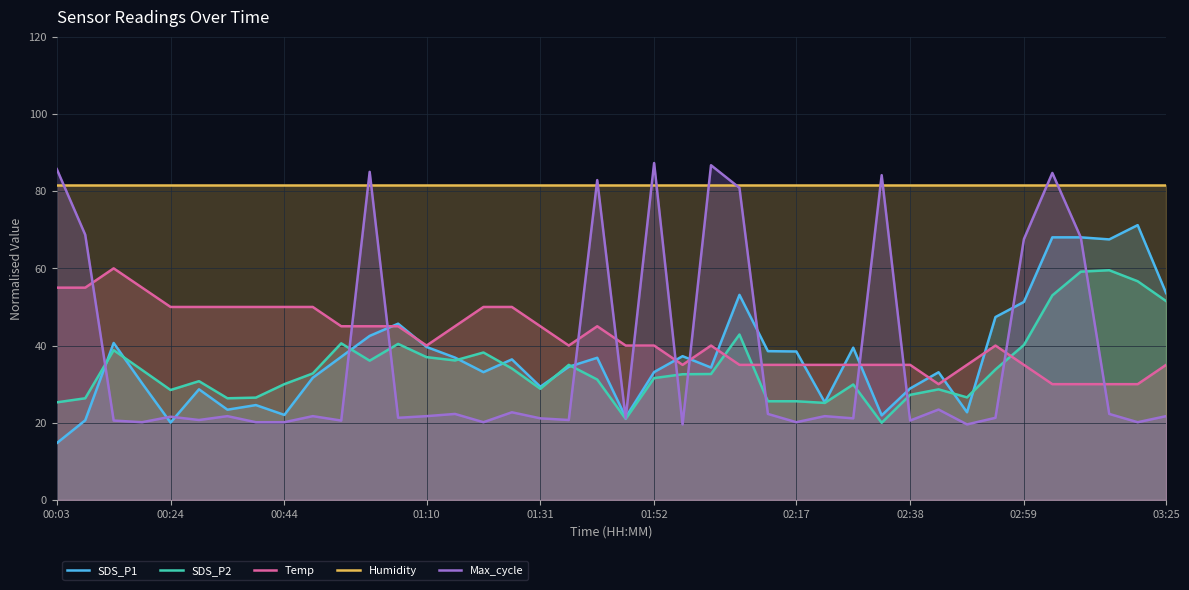

What are all the series names shown in the legend?

SDS_P1, SDS_P2, Temp, Humidity, Max_cycle